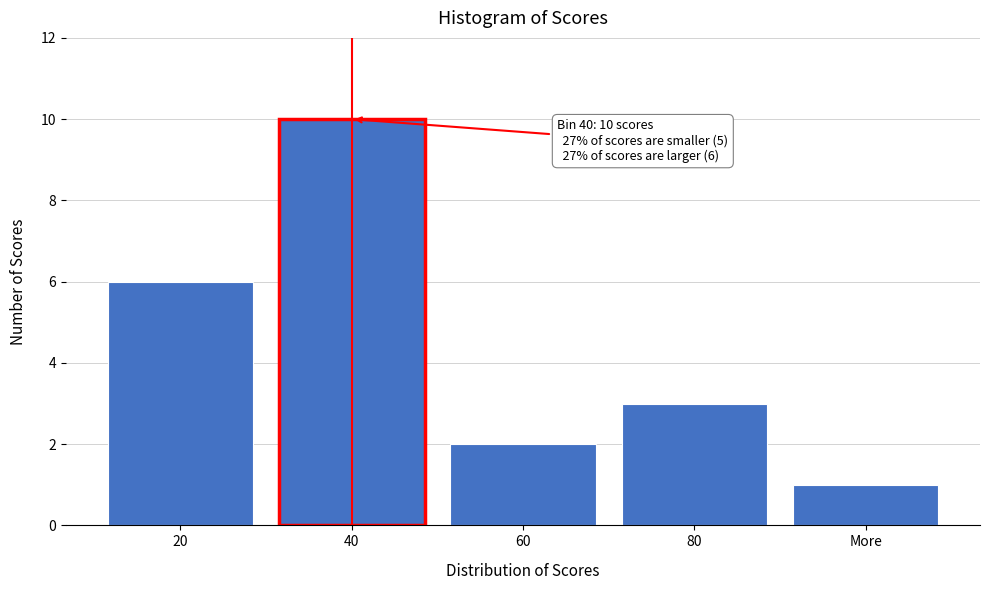

Reading right to left, what are all the values shown in this chart?

1	3	2	10	6